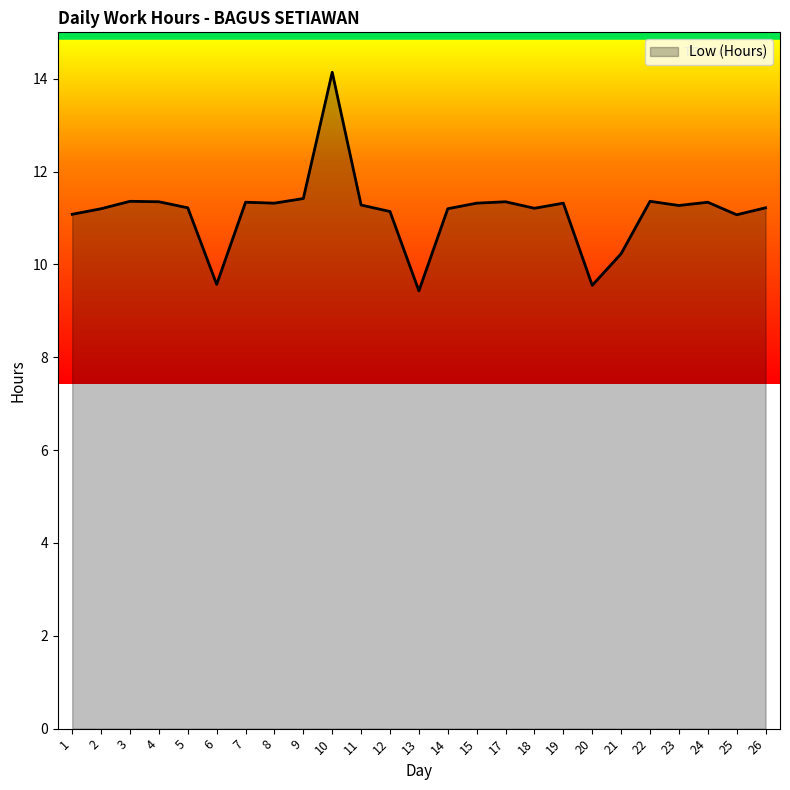

Which category has the lowest value across all series?

13